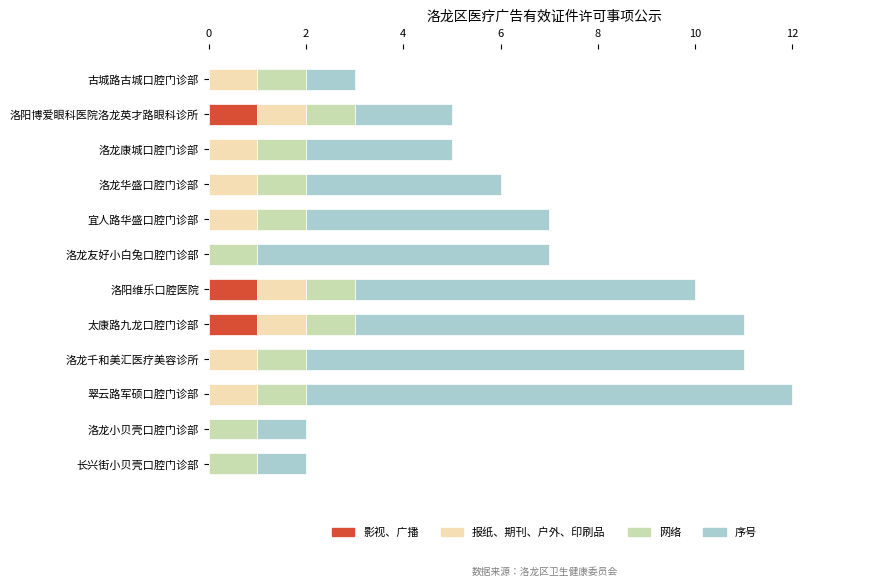

True or false: 影视、广播 has a value of 1 at 太康路九龙口腔门诊部.

True